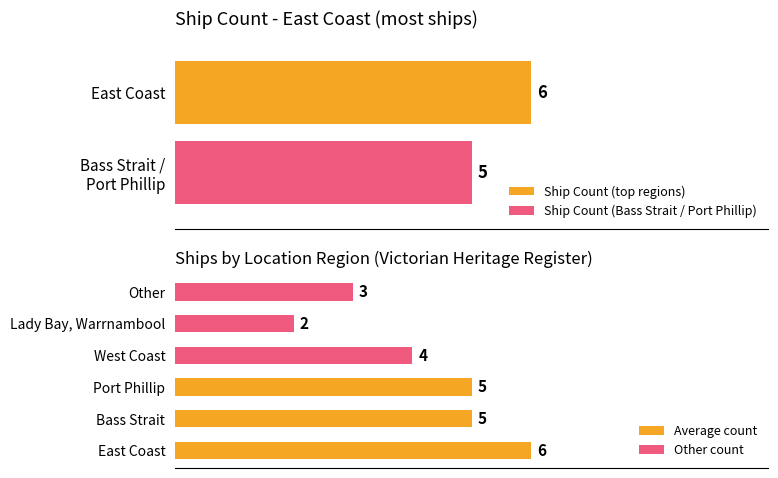

Does the chart contain any negative values?

No